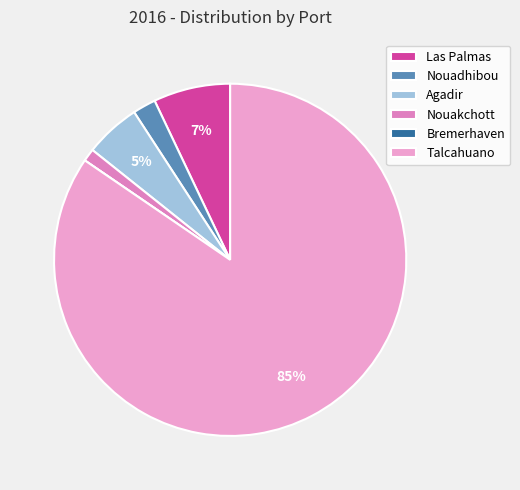

Which slice is the smallest?

Bremerhaven